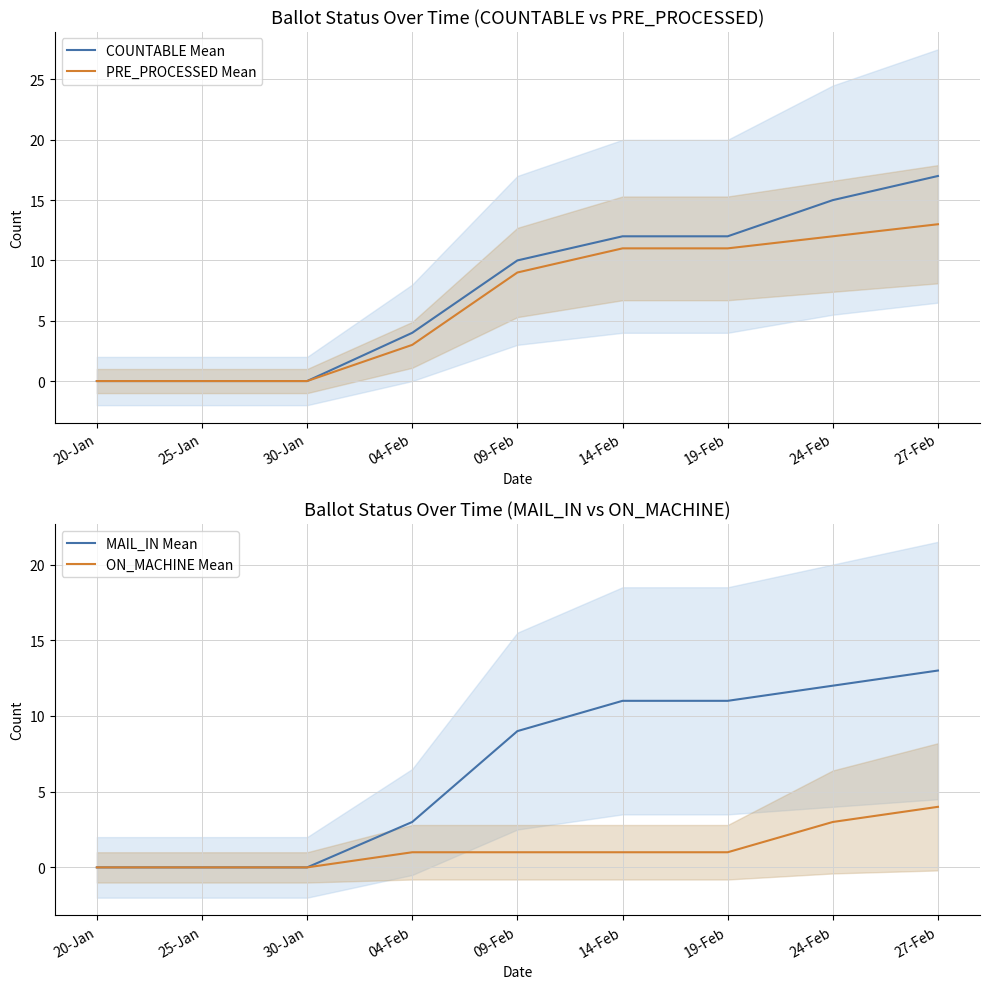

The MAIL_IN Mean series shows 11 at 14-Feb. True or false?

True